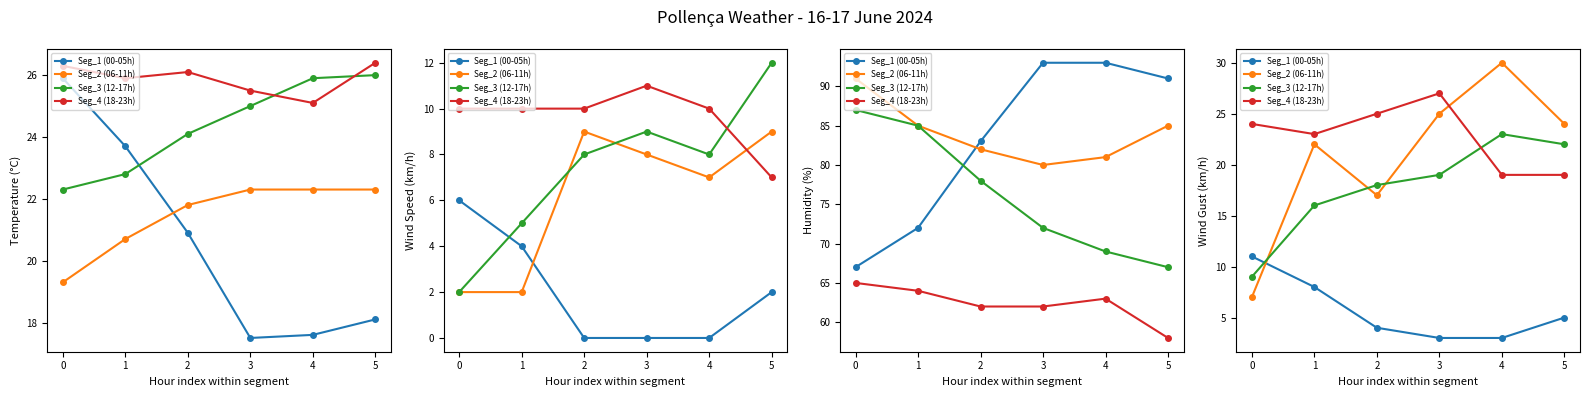

In Seg_2 (06-11h), how many points are lower than both neighbors (excluding endpoints)?

1